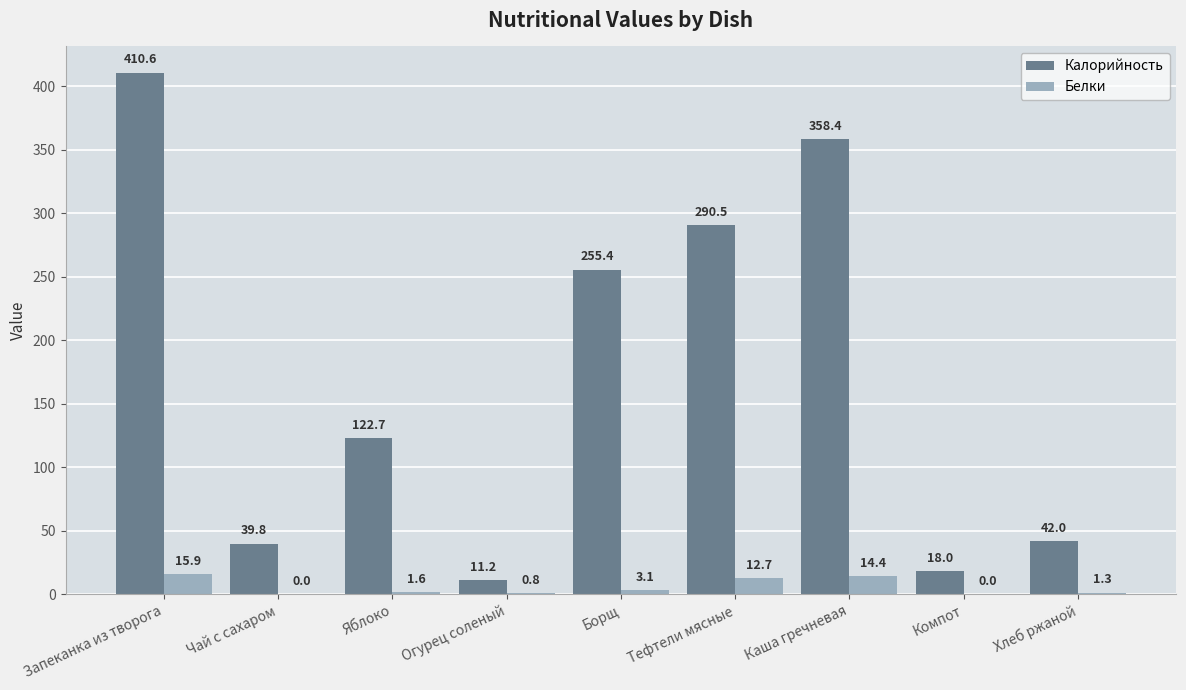

What is the difference between the Белки values at Хлеб ржаной and Тефтели мясные?

11.4